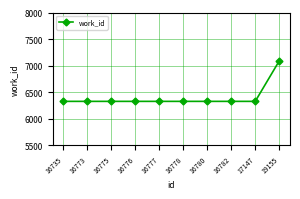

The chart shows a value of 6328 at 16773. True or false?

True